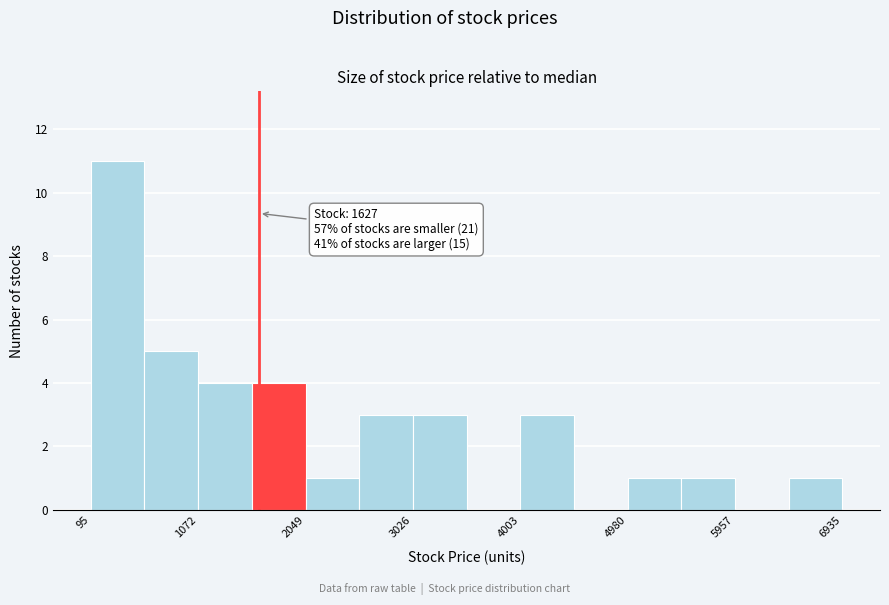

Which range on the x-axis has the tallest bar?

100 to 600